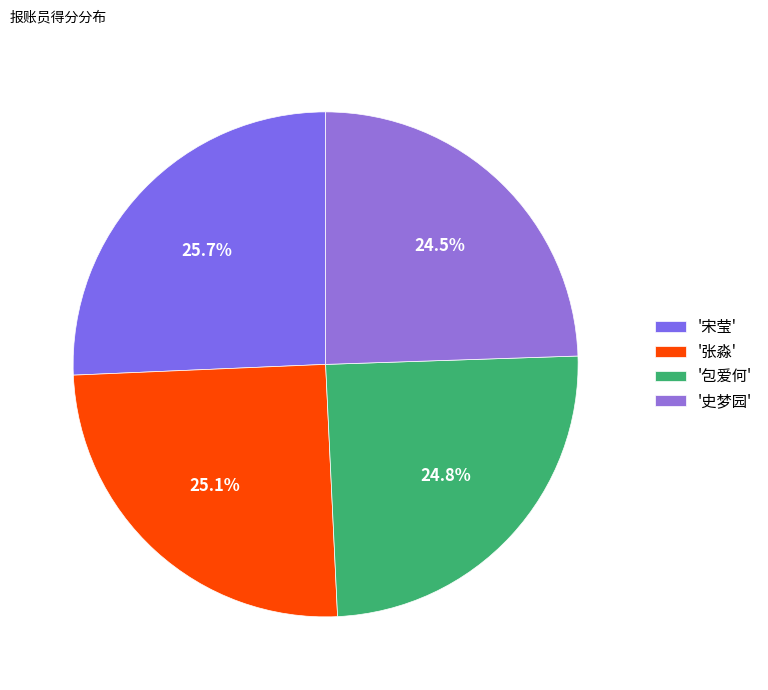

Count the number of slices in the pie.

4